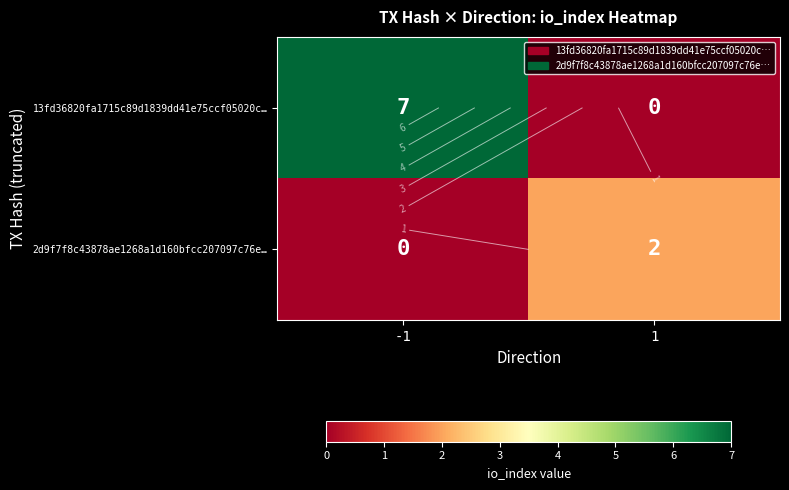

The value of 13fd36820fa1715c89d1839dd41e75ccf05020c… at -1 is 12. True or false?

False